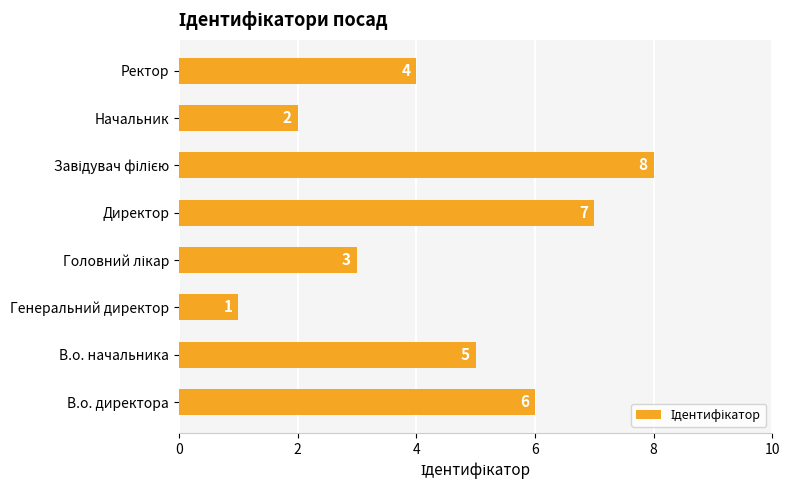

Which category has the lowest value across all series?

Генеральний директор